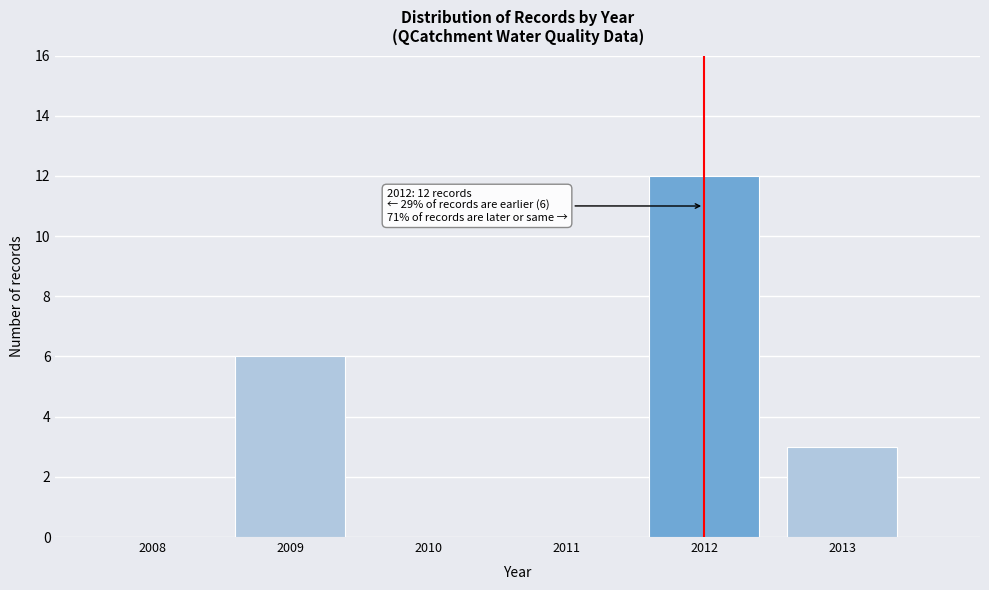

Reading left to right, transcribe all the data shown in this chart.

2008=0	2009=6	2010=0	2011=0	2012=12	2013=3